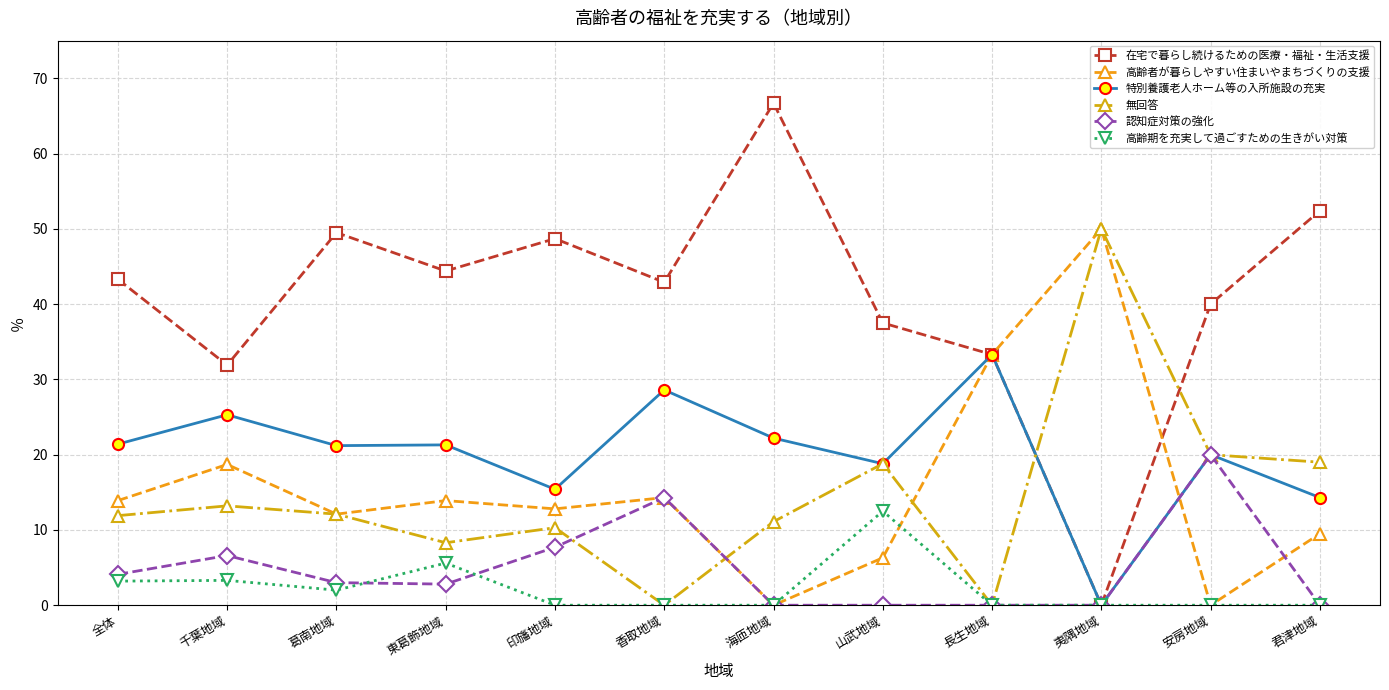

What is the maximum value for 無回答?

50.0